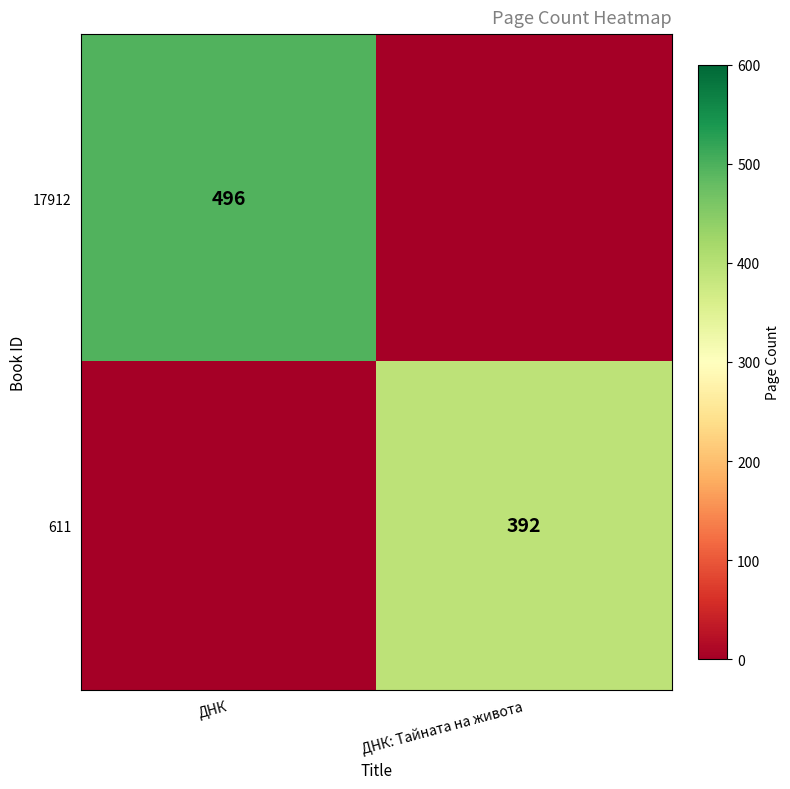

The value of 611 at ДНК: Тайната на живота is 136. True or false?

False